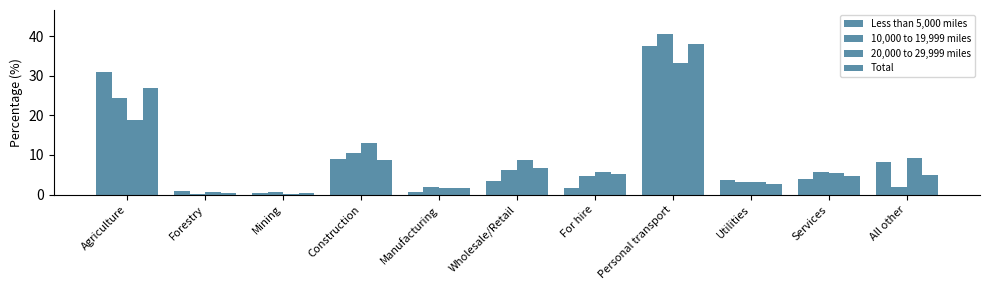

How many series are shown in this chart?

4